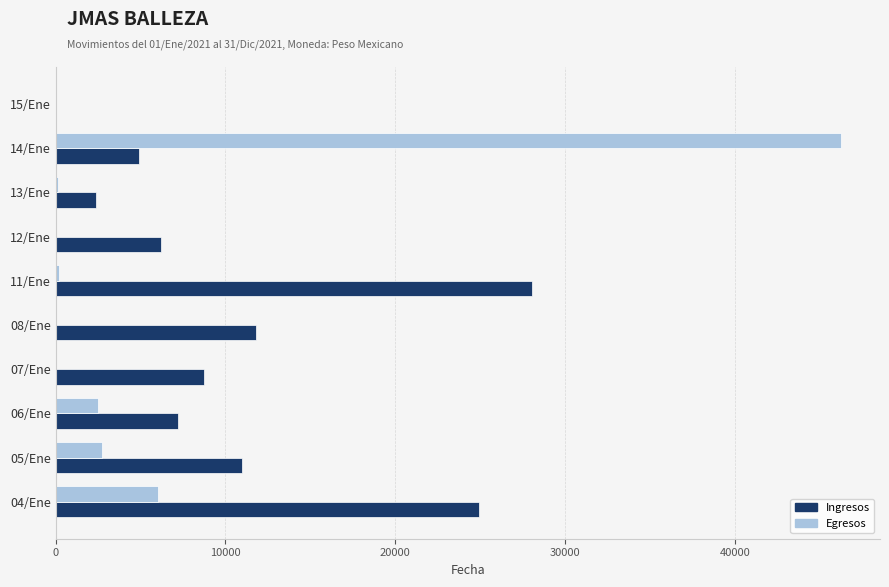

How many data points does each series have?

10